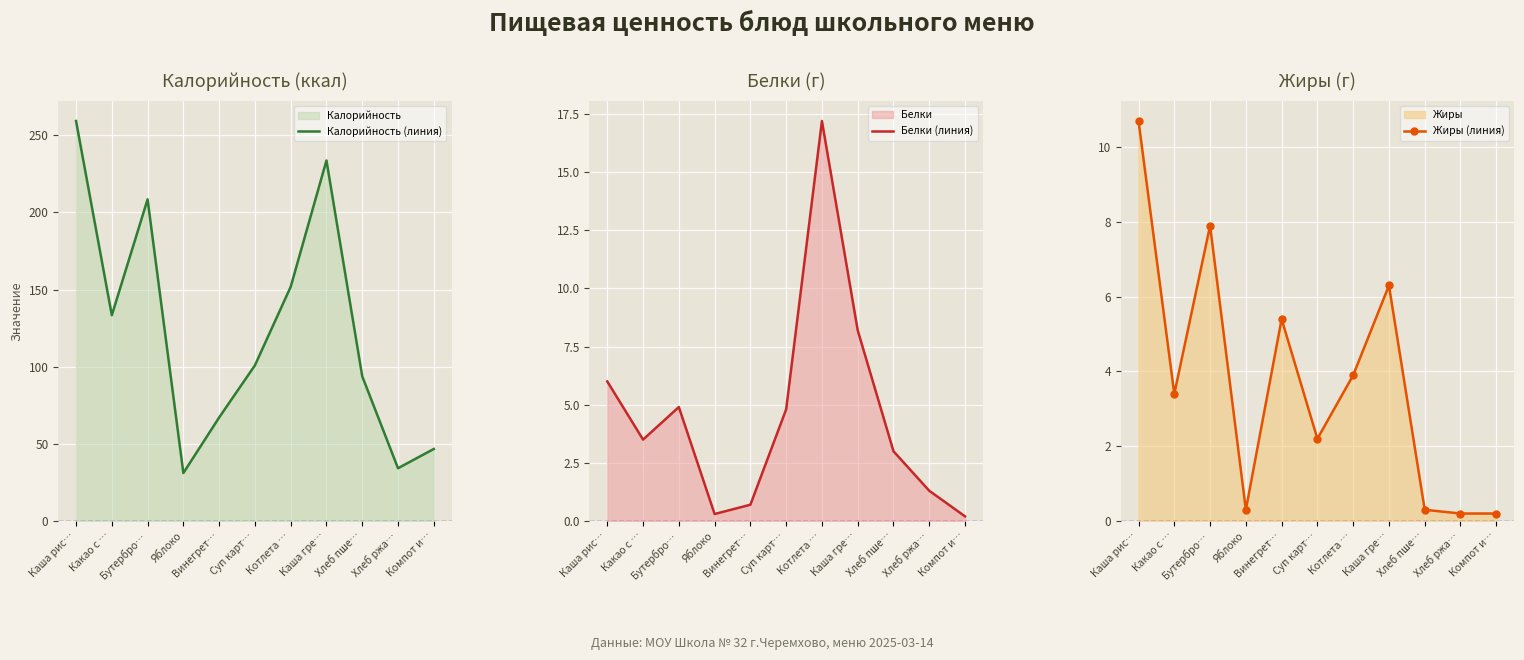

How many data points in Белки (линия) are less than 3?

4